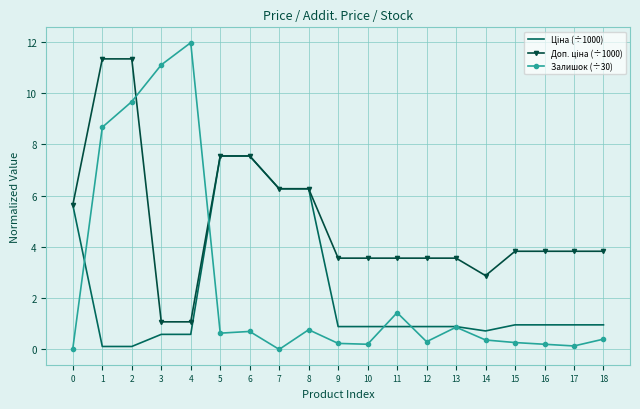

What is the total value across all series at 16?

5.0